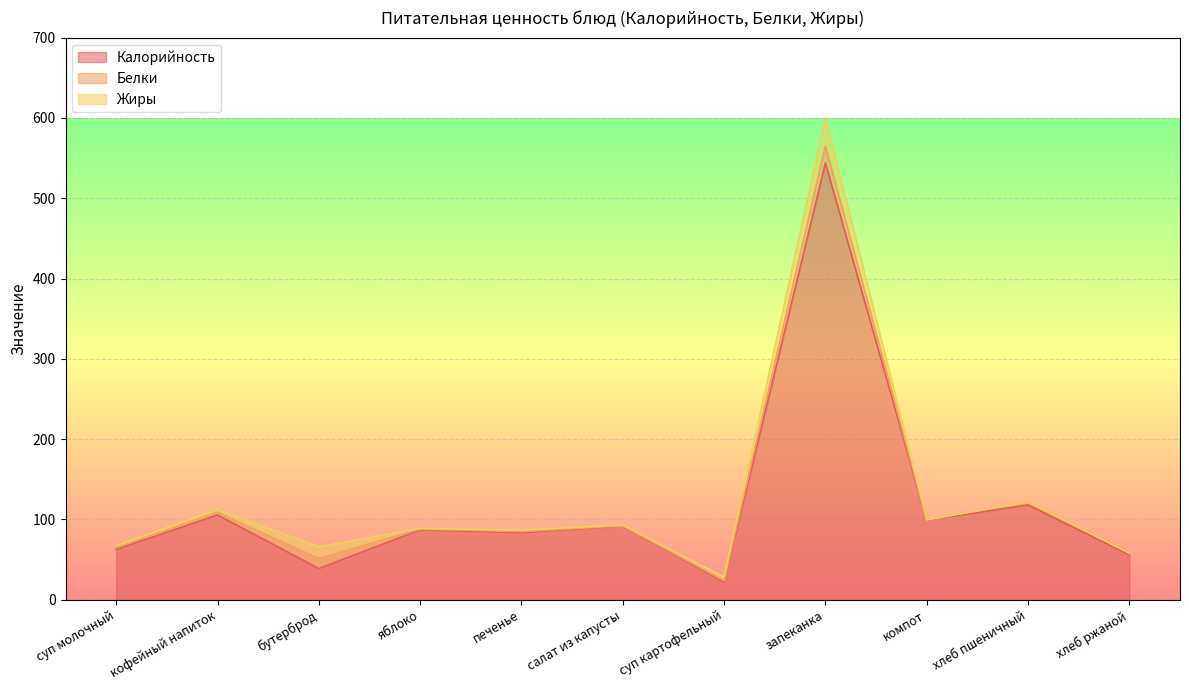

Rank the series at суп картофельный from lowest to highest value.

Белки, Жиры, Калорийность